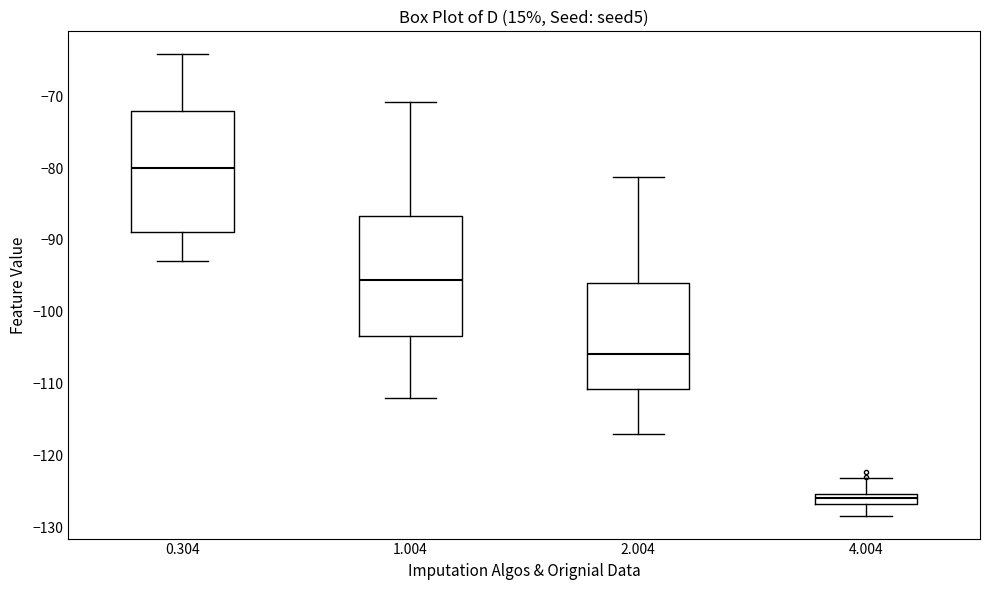

Reading left to right, read every box against the y-axis: the position of its median line, the range the box covers, and the ends of its whiskers. The values are not printed on the chart, so give them approximately, as read against the axis.

0.304: median -80, box -89 to -72, whiskers -93 to -64
1.004: median -96, box -103 to -87, whiskers -112 to -71
2.004: median -106, box -111 to -96, whiskers -117 to -81
4.004: median -126, box -127 to -125, whiskers -128 to -123